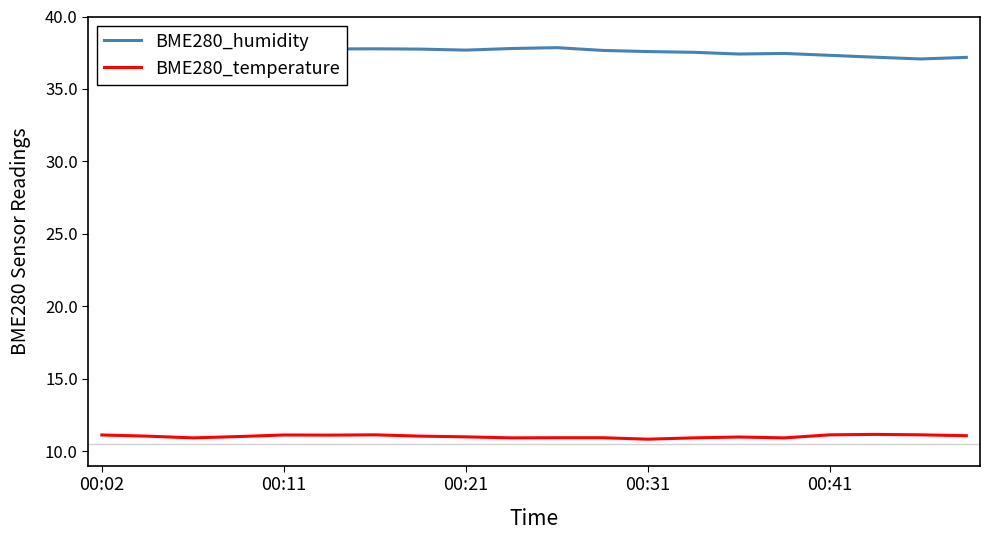

True or false: BME280_humidity and BME280_temperature cross at least once.

False